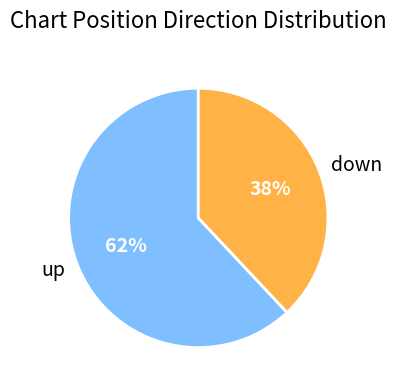

How many segments does this pie chart have?

2